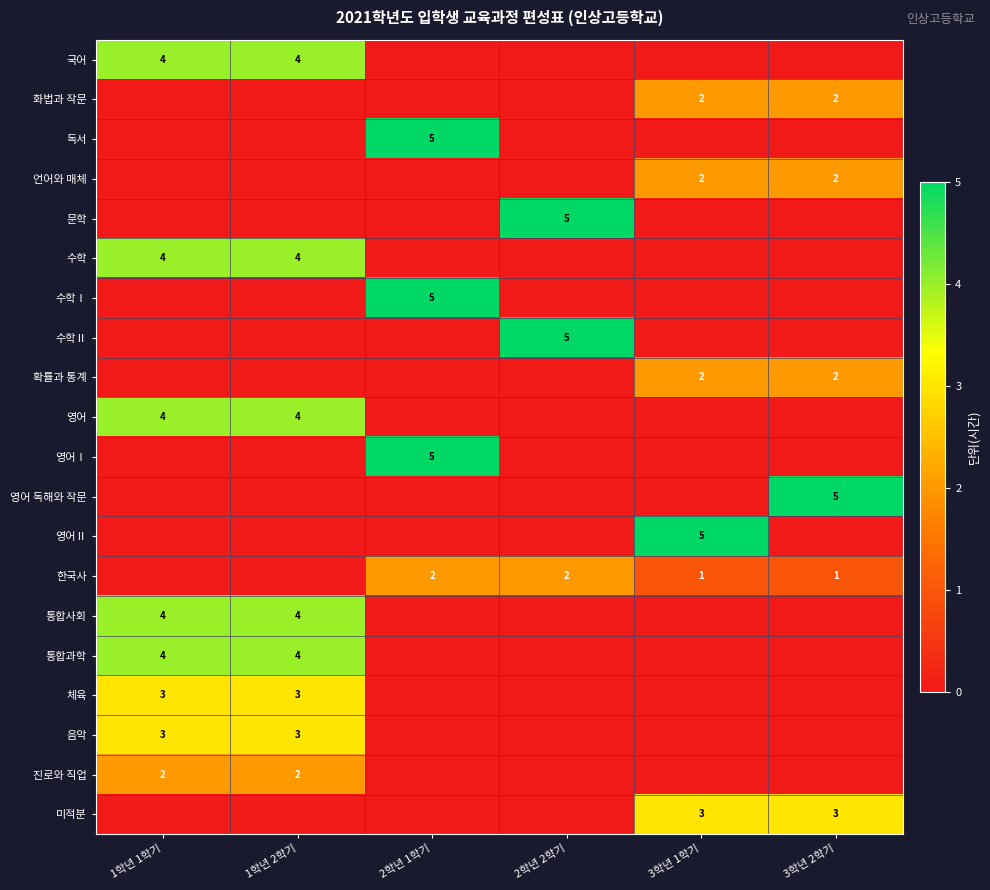

The 문학 series shows 5 at 2학년 2학기. True or false?

True